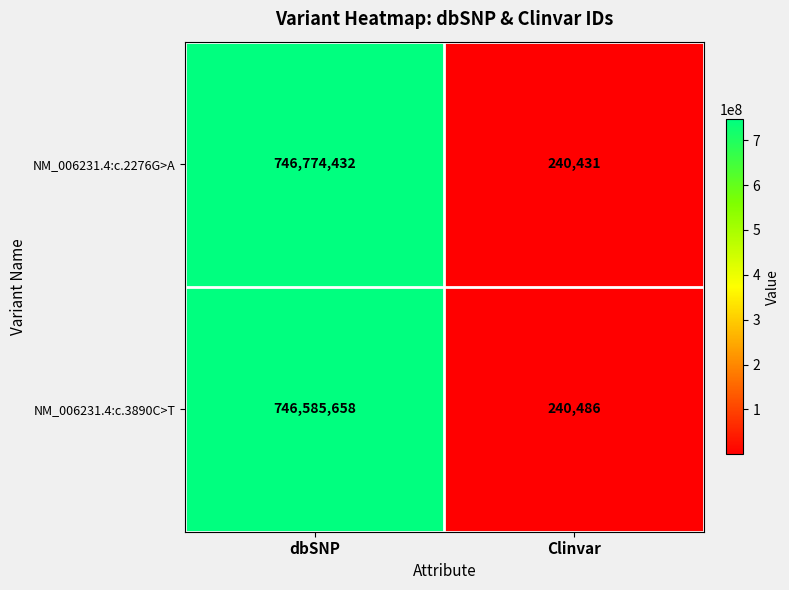

Which label corresponds to the smallest value in the chart?

Clinvar